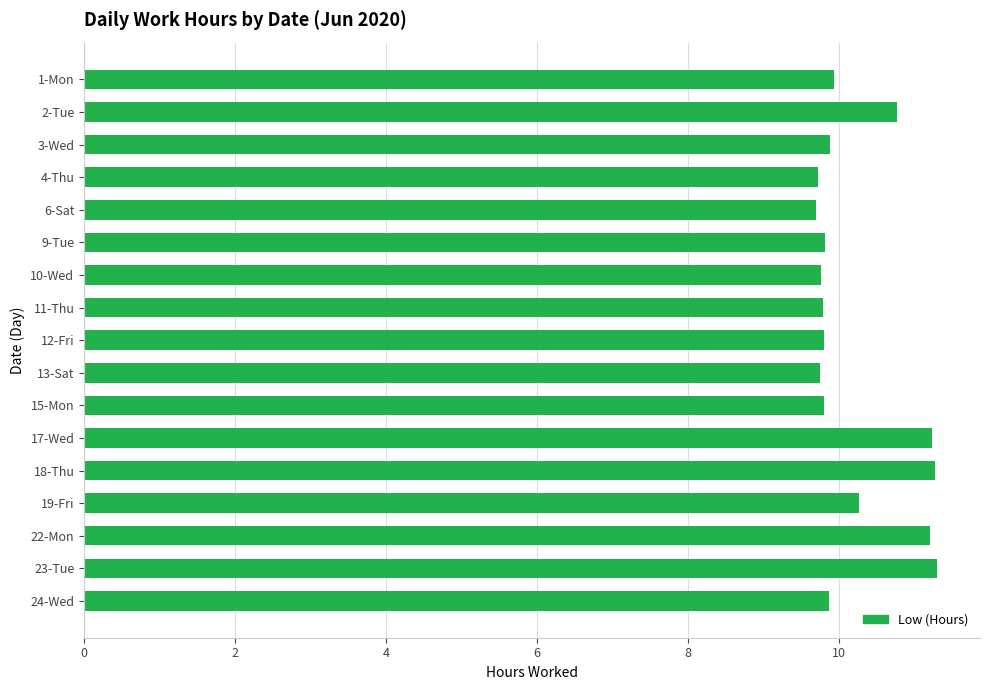

The chart shows a value of 9.7 at 6-Sat. True or false?

True